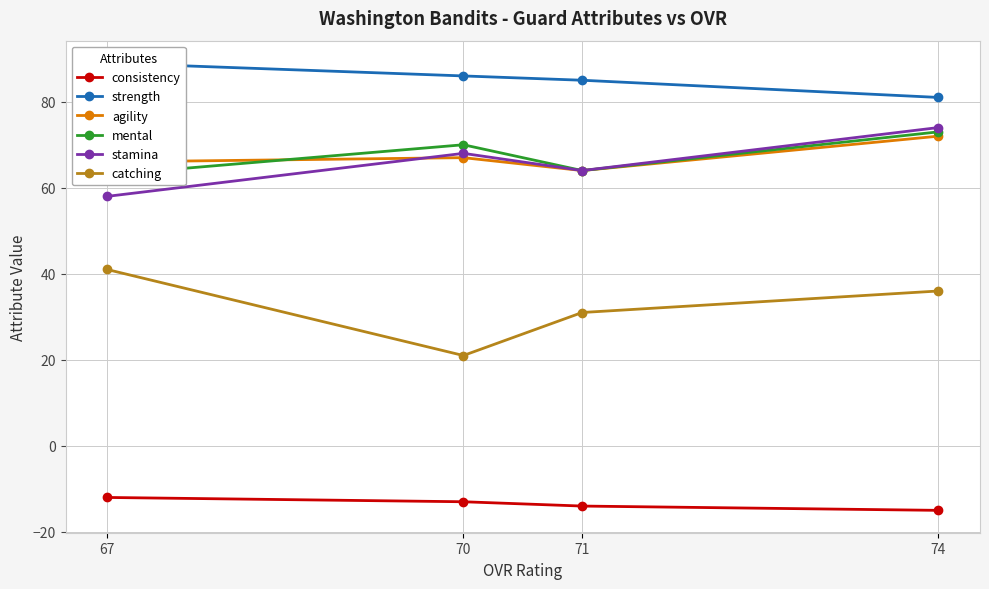

What is the sum of the strength values at 67 and 71?

174